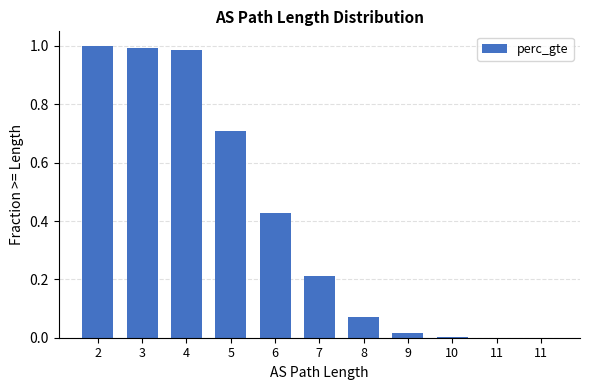

Where is the data nearest to the value 0?

11